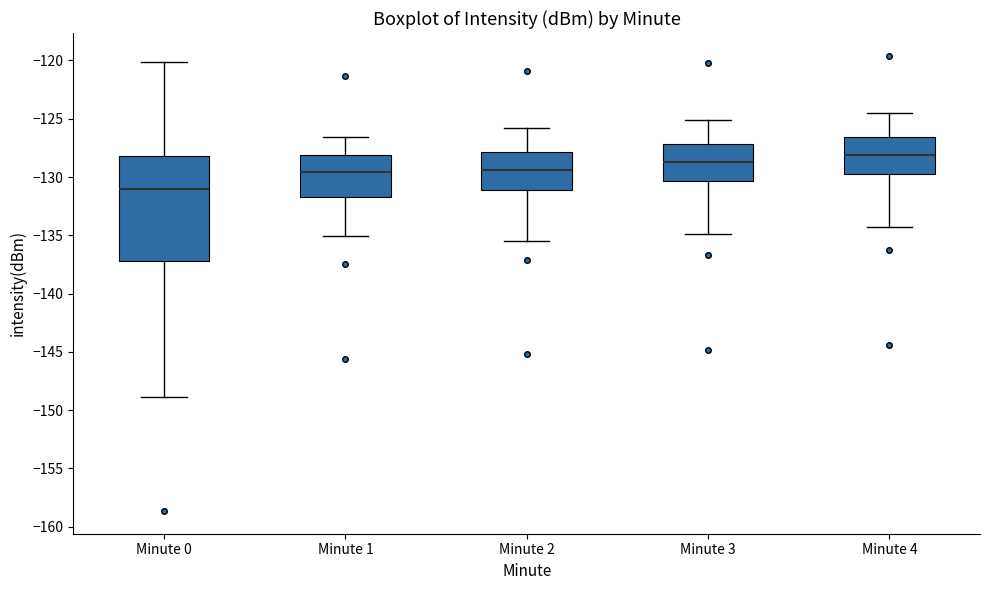

Which box's median line is the highest?

Minute 4